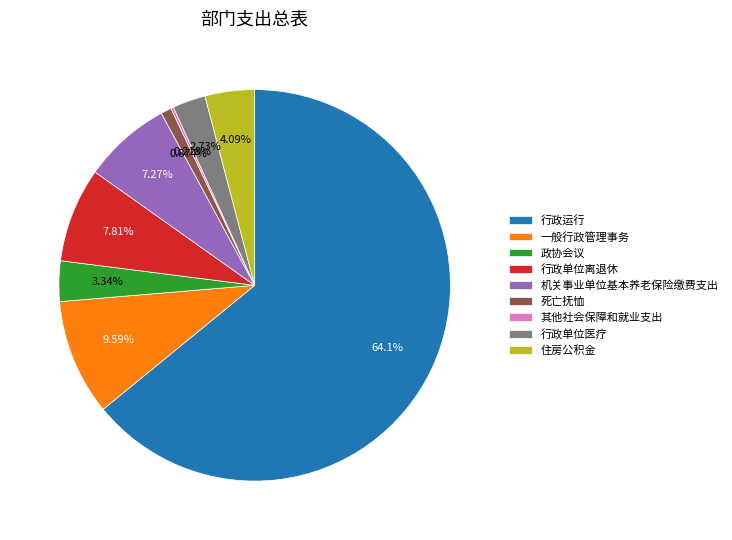

Between 行政单位离退休 and 死亡抚恤, which is larger?

行政单位离退休